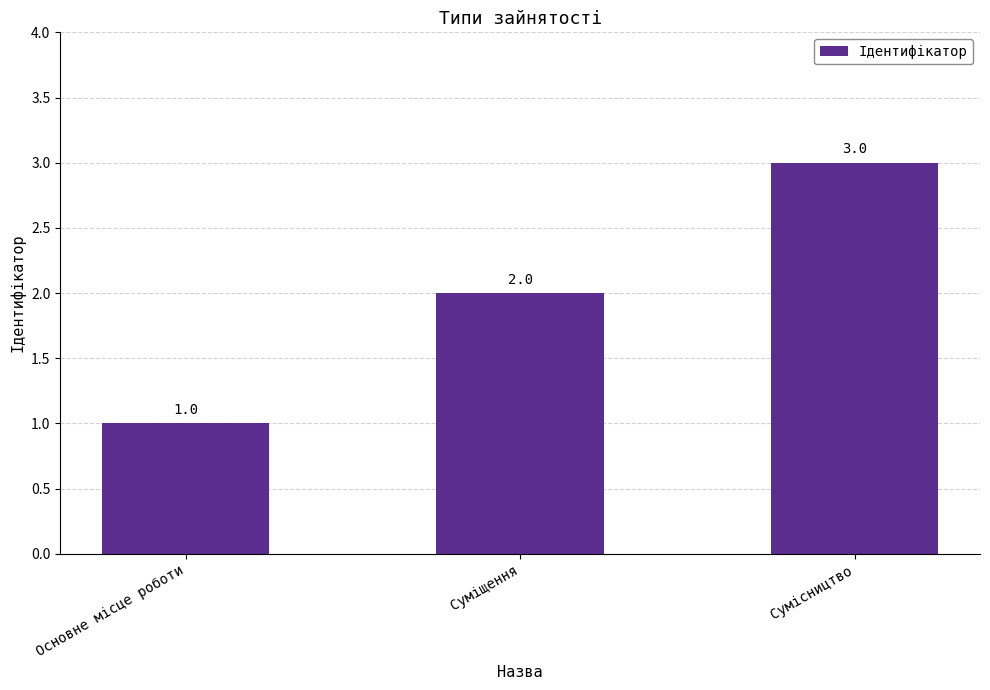

Which category has the highest value across all series?

Сумісництво